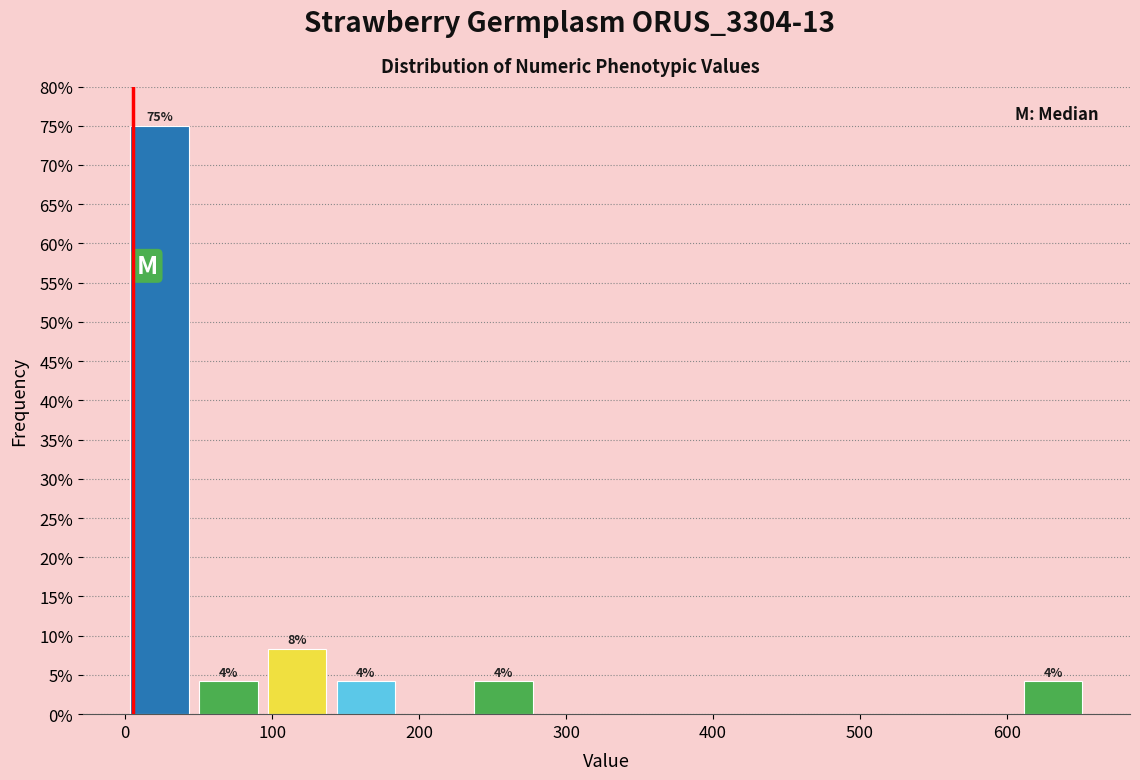

Which range on the x-axis has the tallest bar?

0 to 50